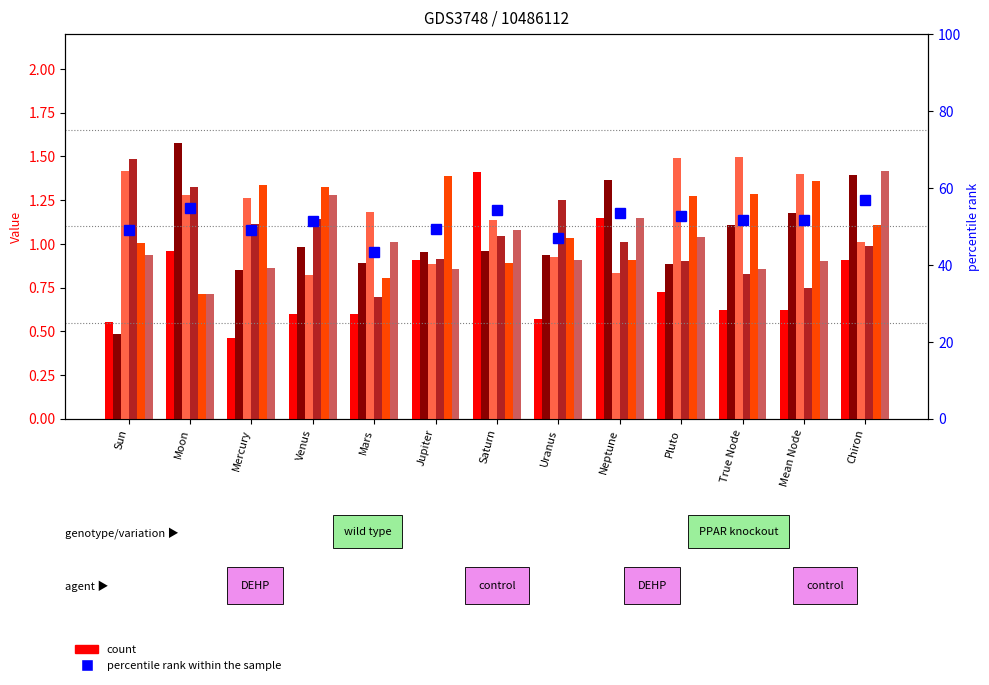

How many groups of bars are there?

13